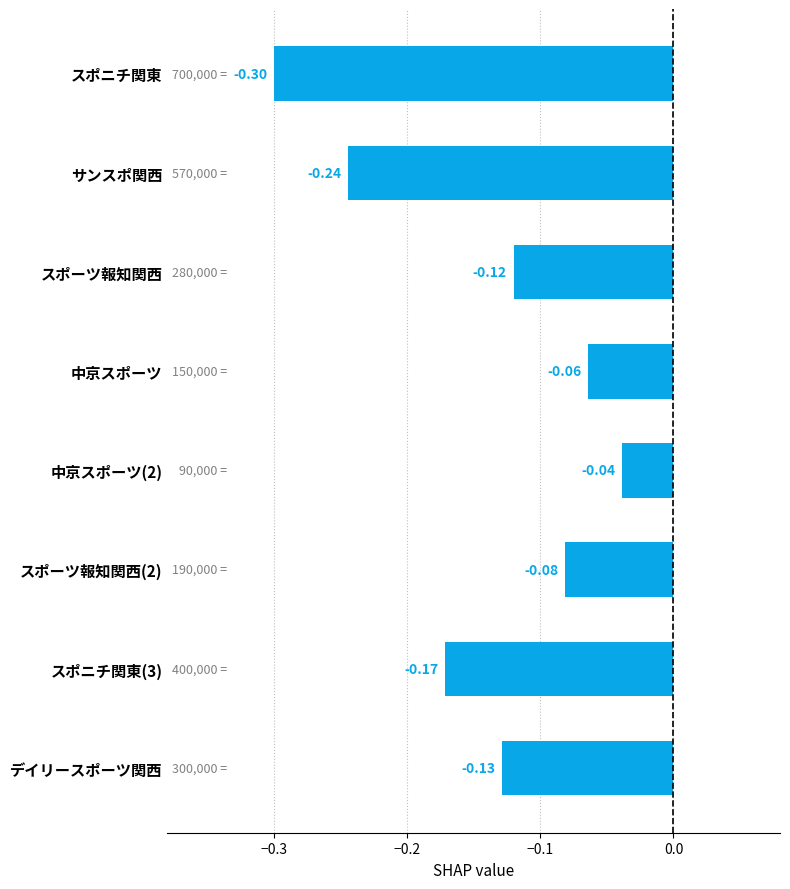

Count the number of categories in the chart.

8